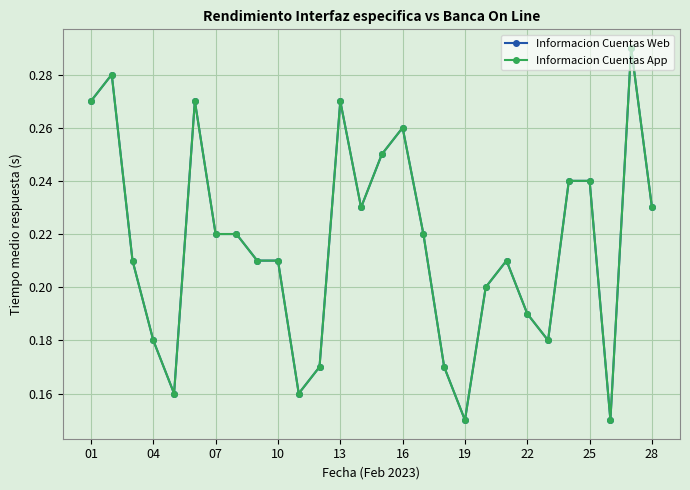

Which series has the largest range (max minus min)?

Informacion Cuentas Web